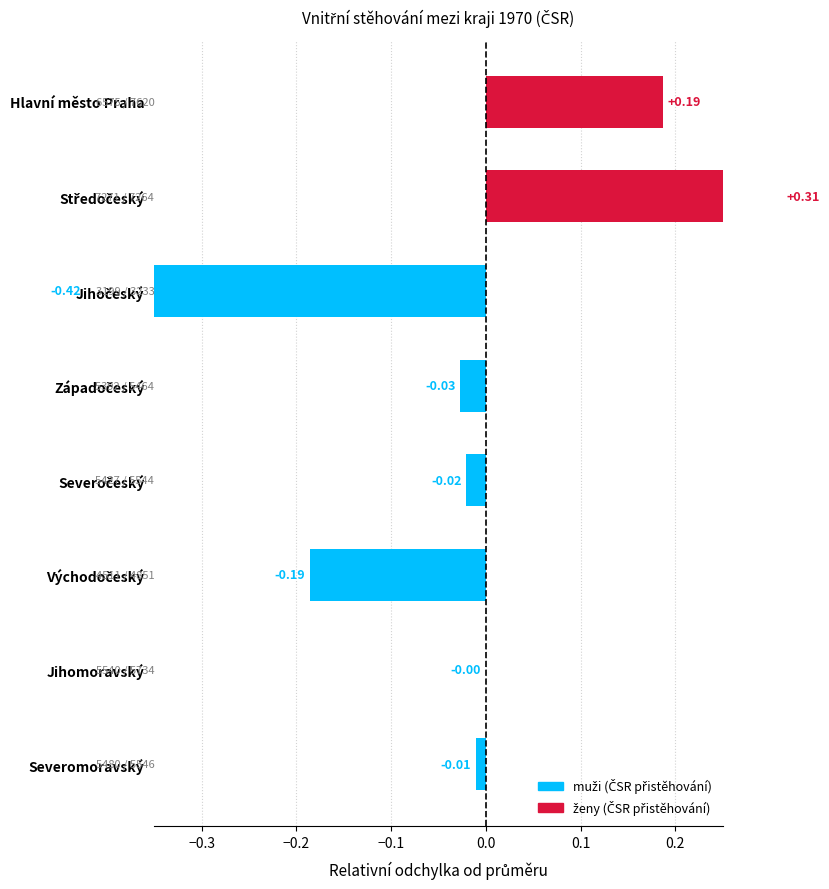

Does the chart contain stacked bars?

No